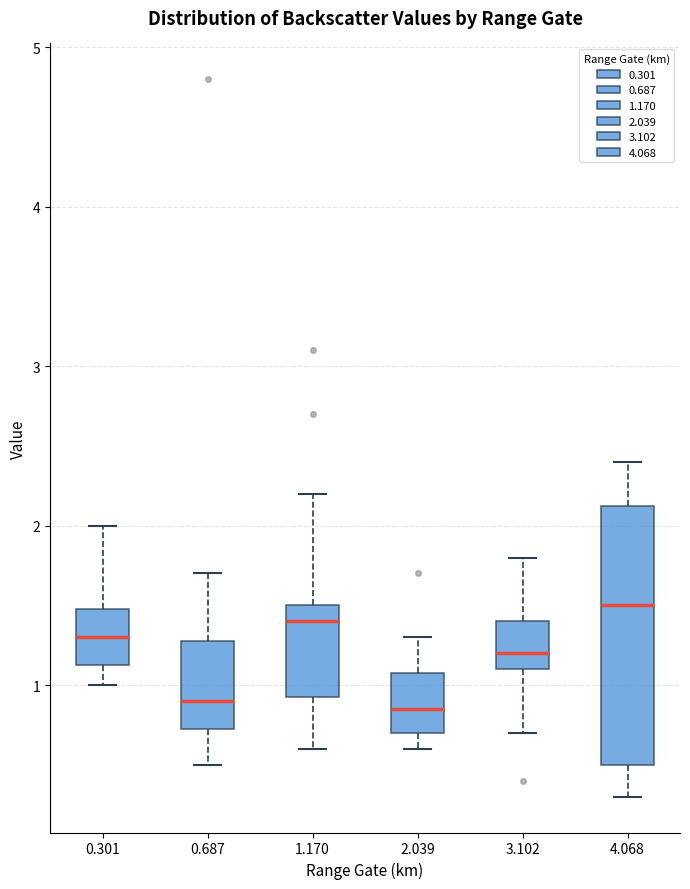

Reading left to right, read every box against the y-axis: the position of its median line, the range the box covers, and the ends of its whiskers. The values are not printed on the chart, so give them approximately, as read against the axis.

0.301: median 1.3, box 1.1 to 1.5, whiskers 1.0 to 2.0
0.687: median 0.9, box 0.7 to 1.3, whiskers 0.5 to 1.7
1.170: median 1.4, box 0.9 to 1.5, whiskers 0.6 to 2.2
2.039: median 0.9, box 0.7 to 1.1, whiskers 0.6 to 1.3
3.102: median 1.2, box 1.1 to 1.4, whiskers 0.7 to 1.8
4.068: median 1.5, box 0.5 to 2.1, whiskers 0.3 to 2.4